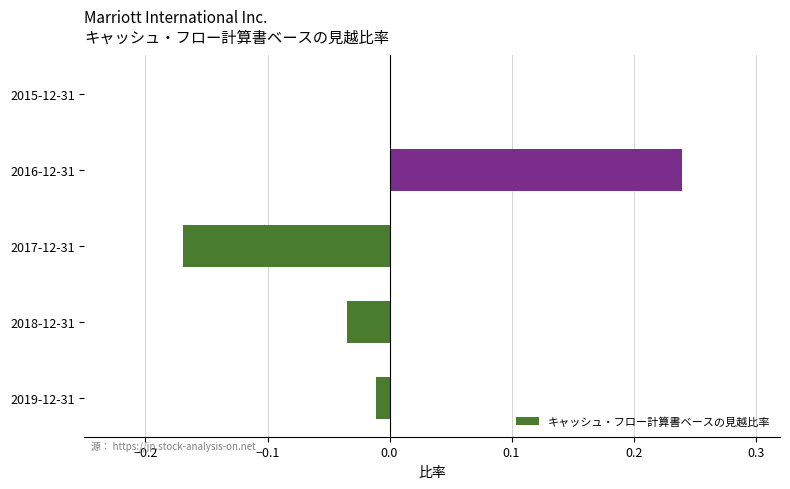

Which label corresponds to the largest value in the chart?

2016-12-31